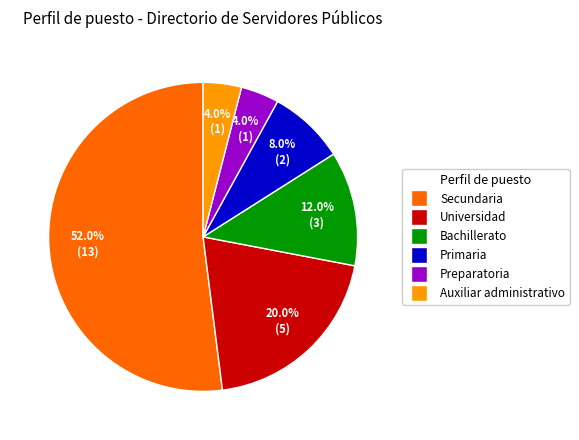

Which has a higher value, Secundaria or Universidad?

Secundaria